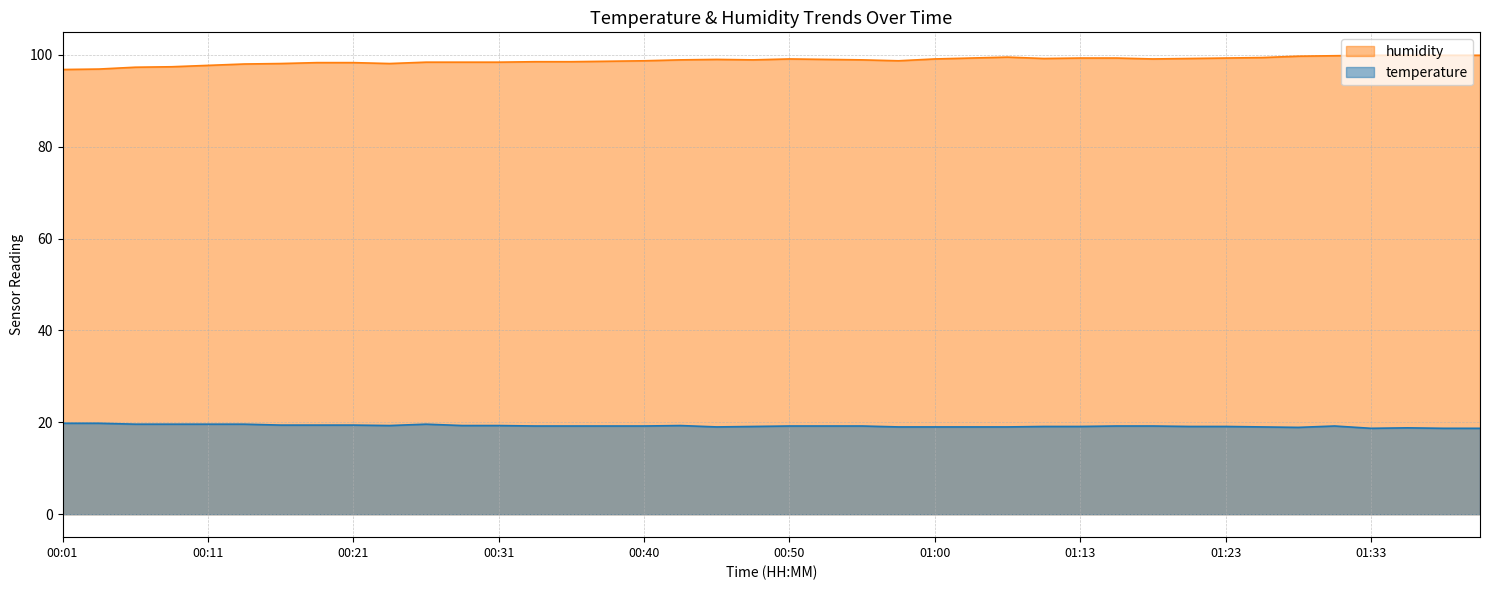

How many categories are shown in the chart?

40